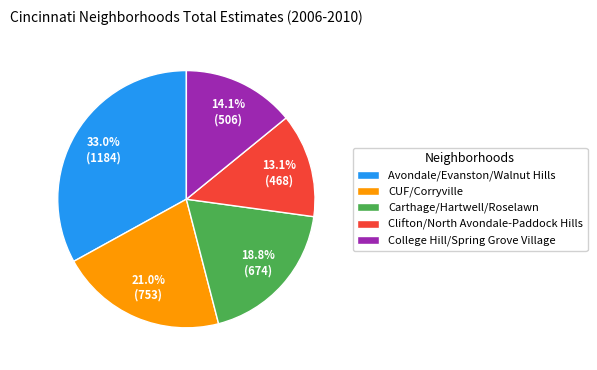

To the nearest percent, what percentage of the pie is Carthage/Hartwell/Roselawn?

19%